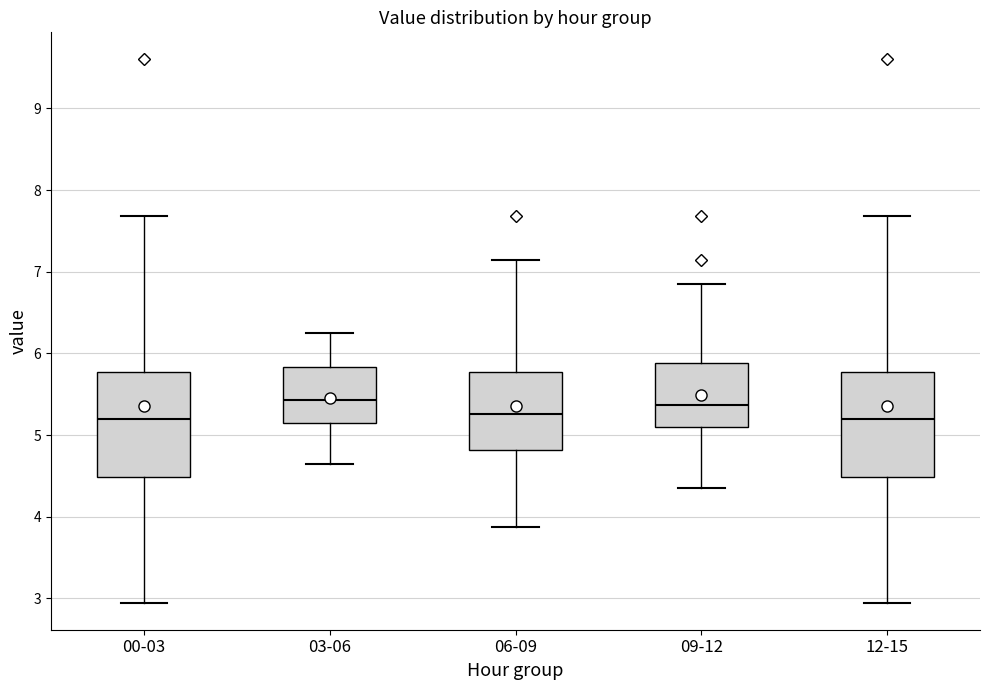

Where is the upper edge of the box for 06-09 on the y-axis? The values are not printed on the chart, so give them approximately, as read against the axis.

5.8